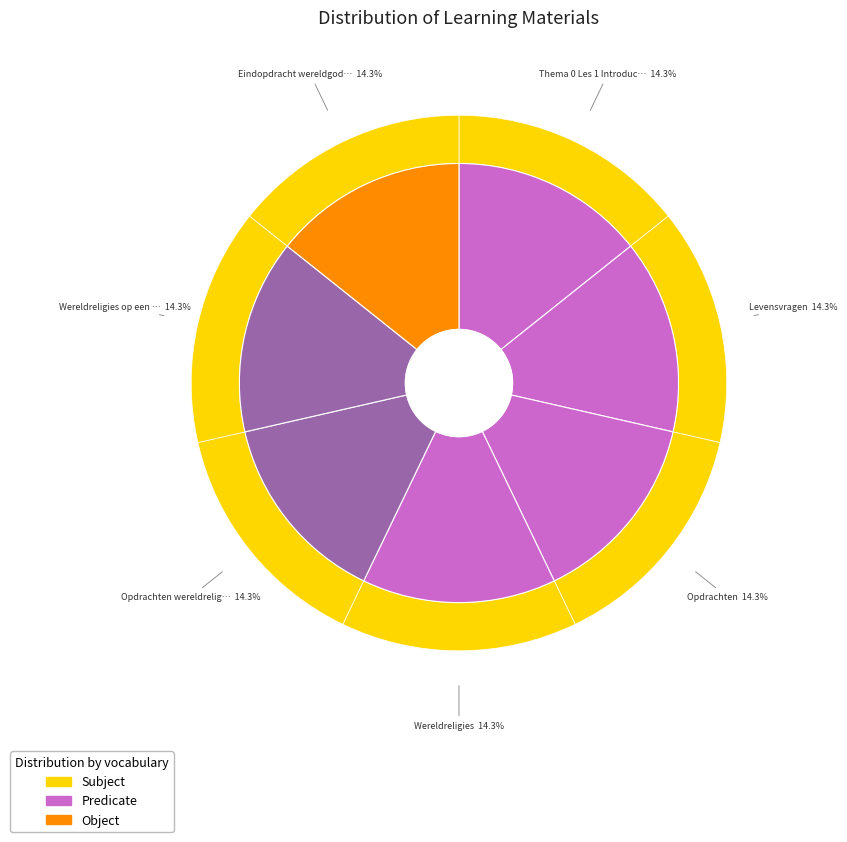

The Wereldreligies op een rij slice represents 25% of the pie. True or false?

False